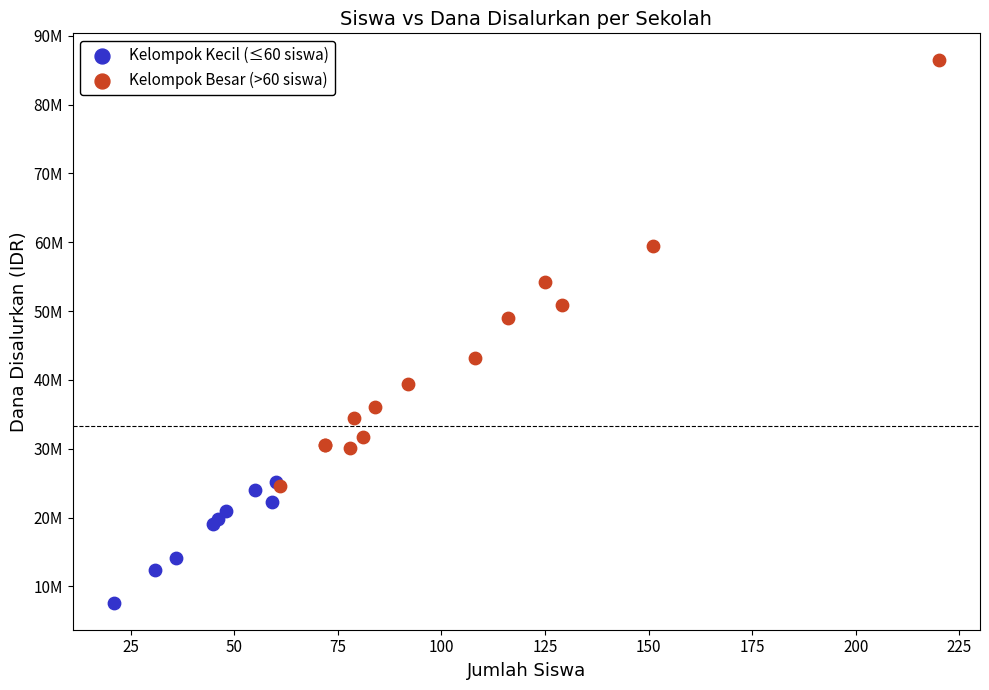

Which series contains the lowest Y value?

Kelompok Kecil (≤60 siswa)